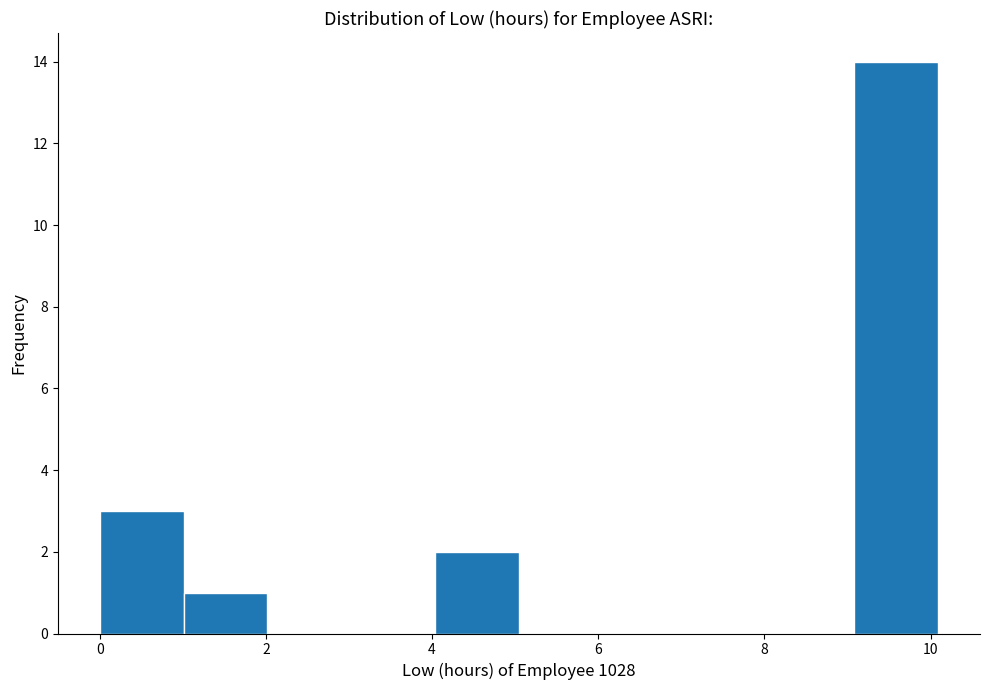

Over which range of the x-axis is the bar tallest?

9 to 10